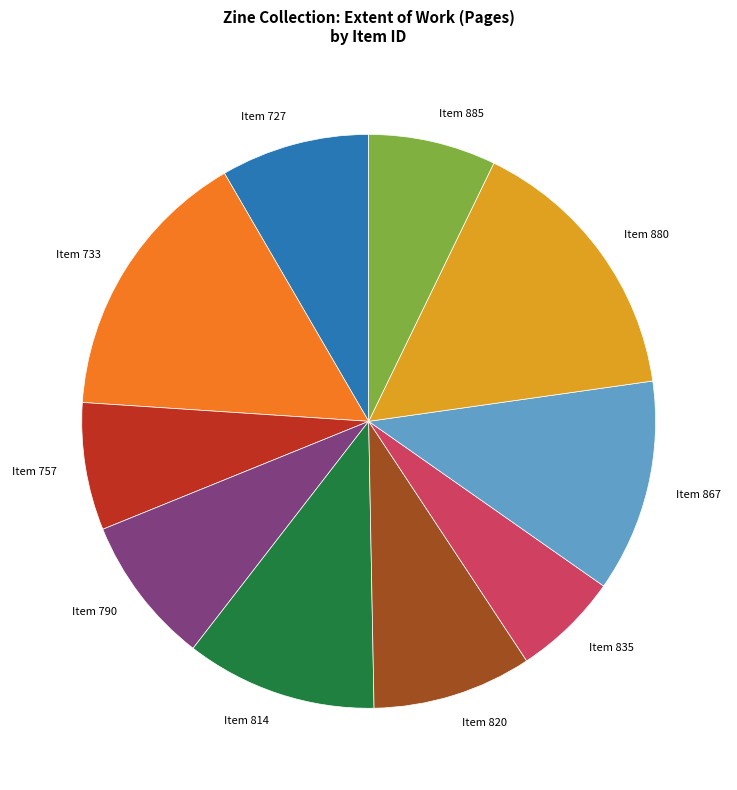

Combined, do Item 727 and Item 814 account for over 50%?

No